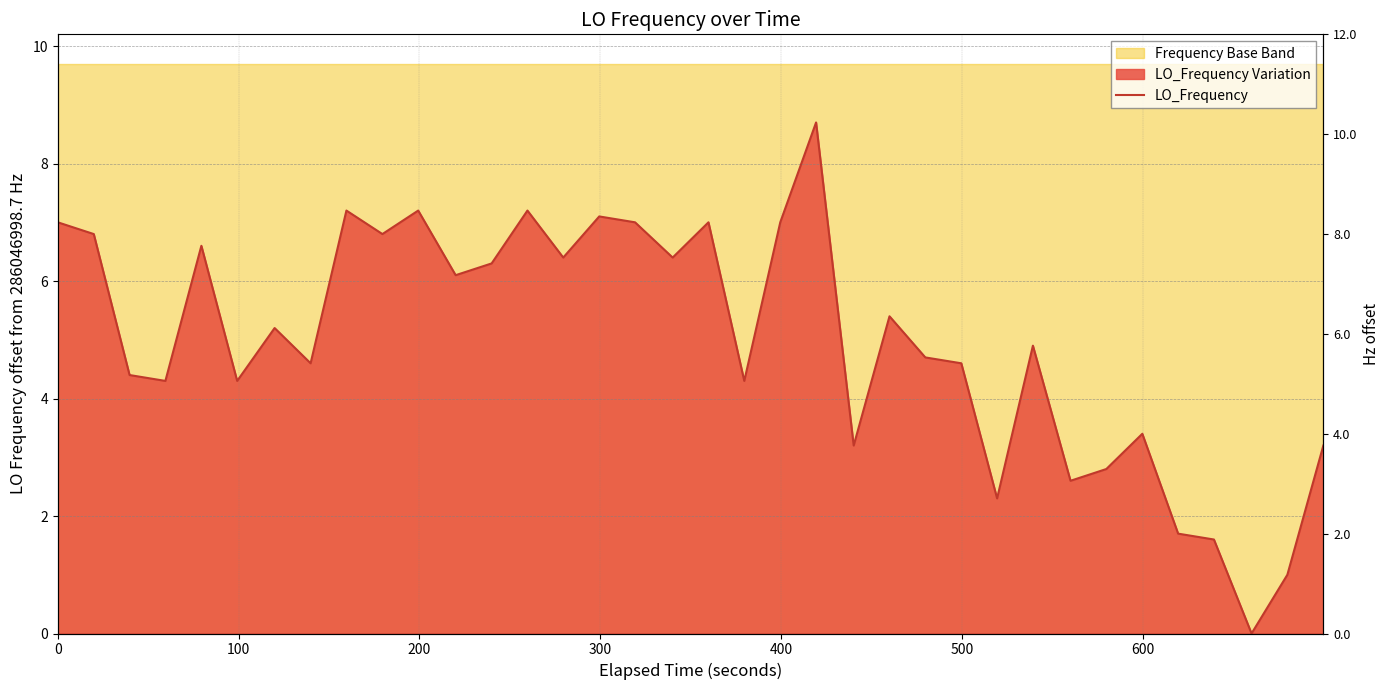

What is the value of the 10th point from the left?

6.8